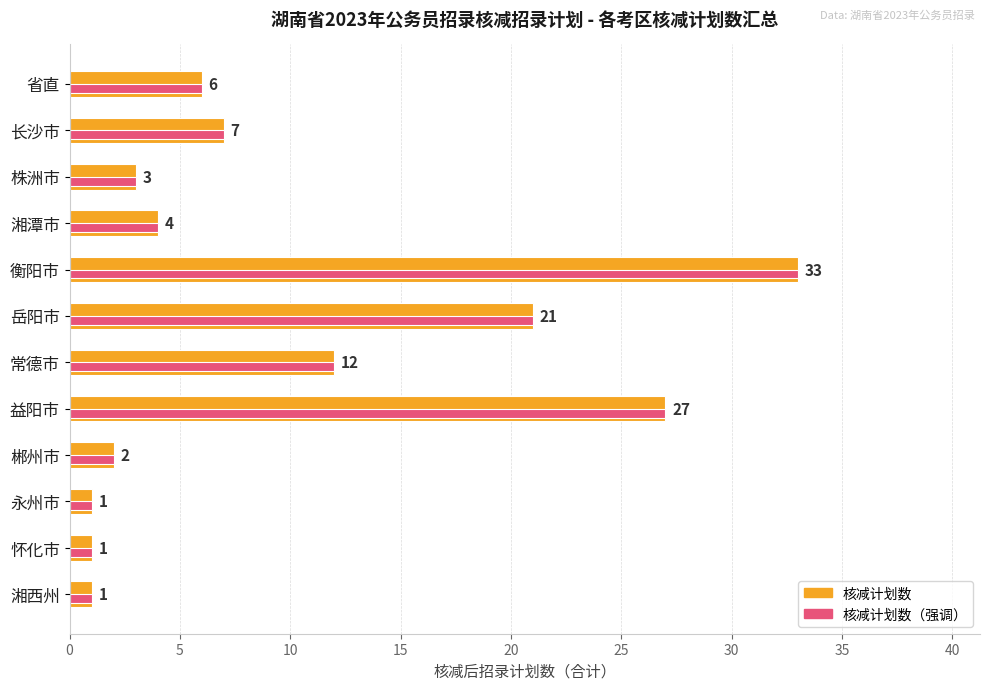

Read the 核减计划数 value at 湘潭市, to the nearest 5.

5